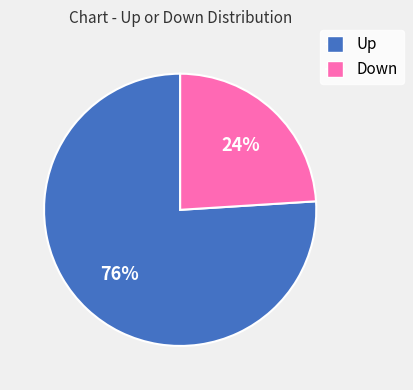

Count the number of slices in the pie.

2